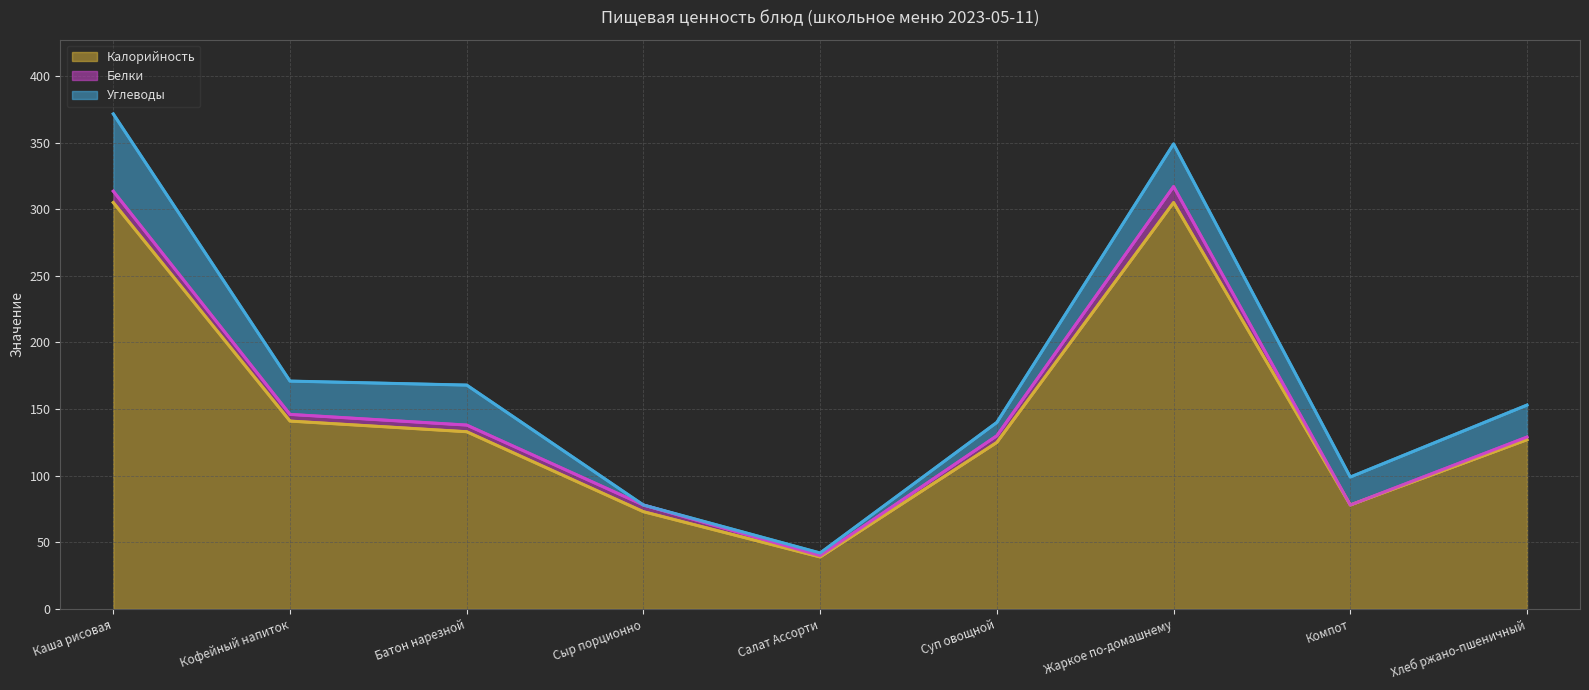

Which has a higher value, Жаркое по-домашнему or Хлеб ржано-пшеничный?

Жаркое по-домашнему